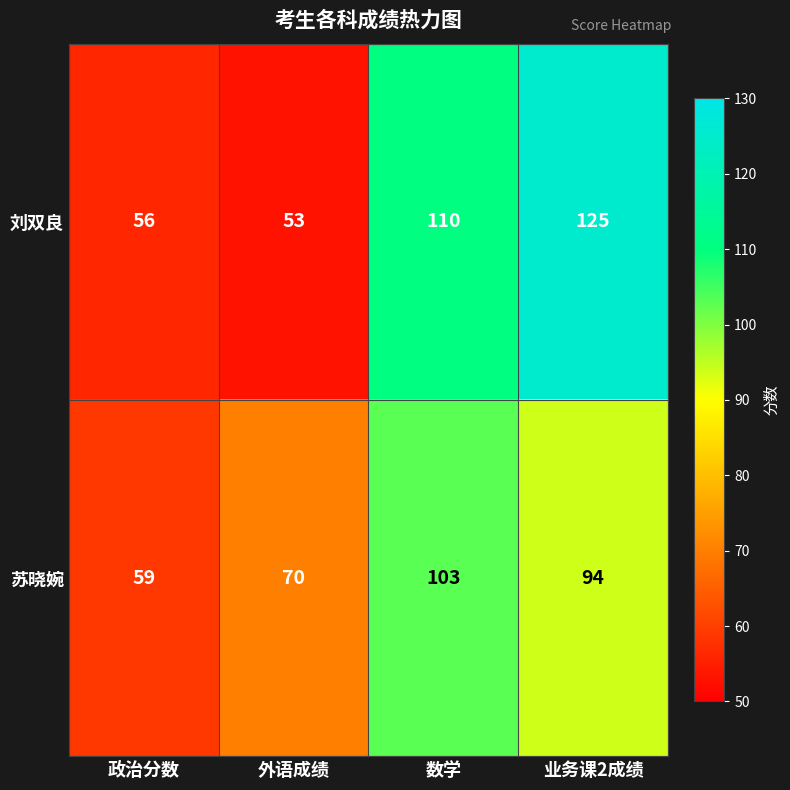

What is the total value across all series at 政治分数?

115